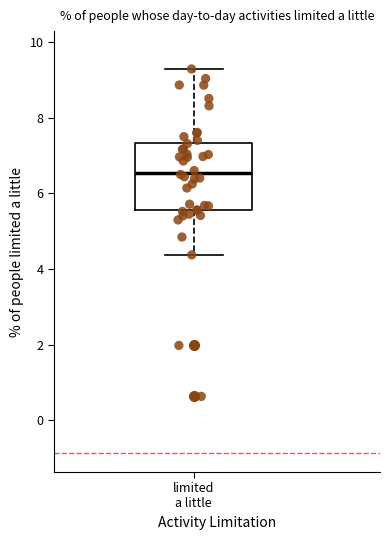

Where does the lower whisker of the box for limited a little end on the y-axis? The values are not printed on the chart, so give them approximately, as read against the axis.

4.4